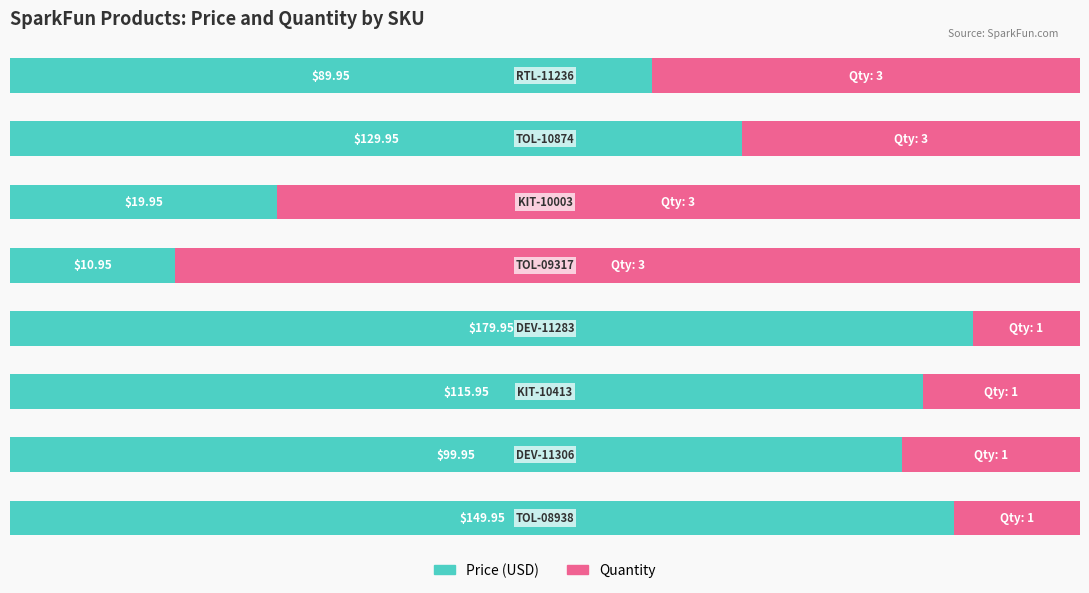

What are all the series names shown in the legend?

Price (USD), Quantity